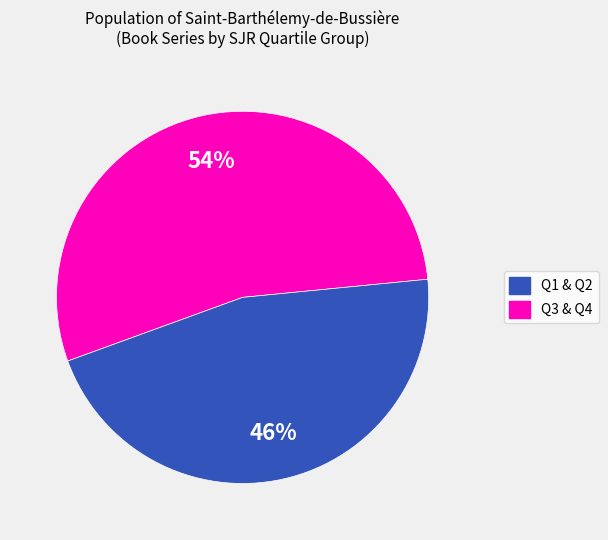

How many slices are in this pie chart?

2